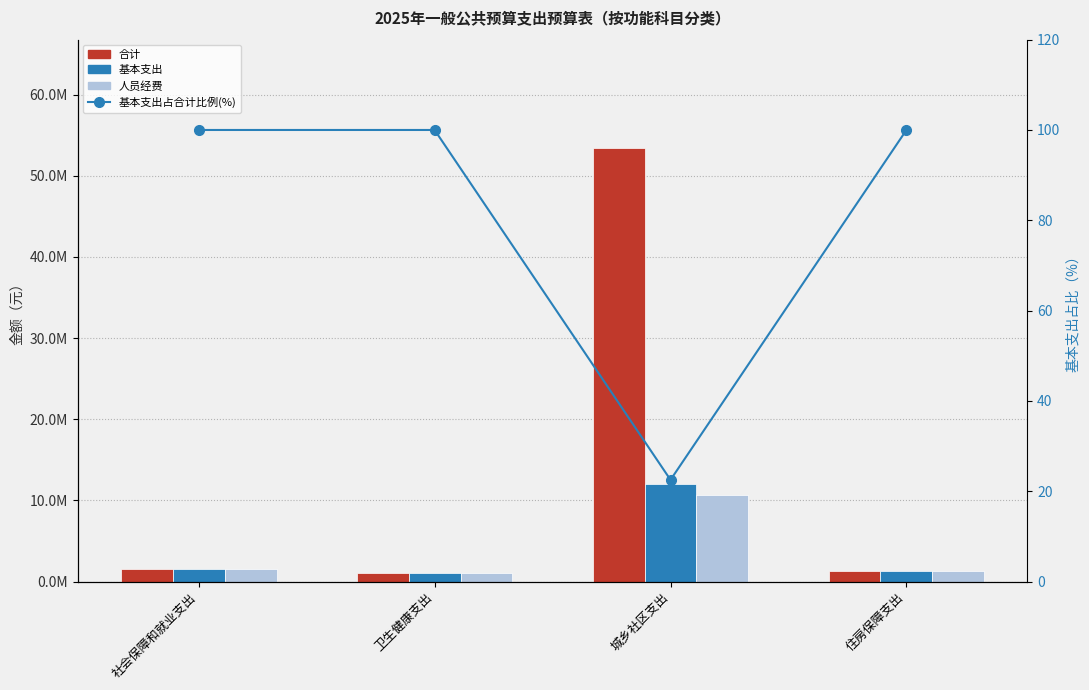

How many groups of bars are there?

4